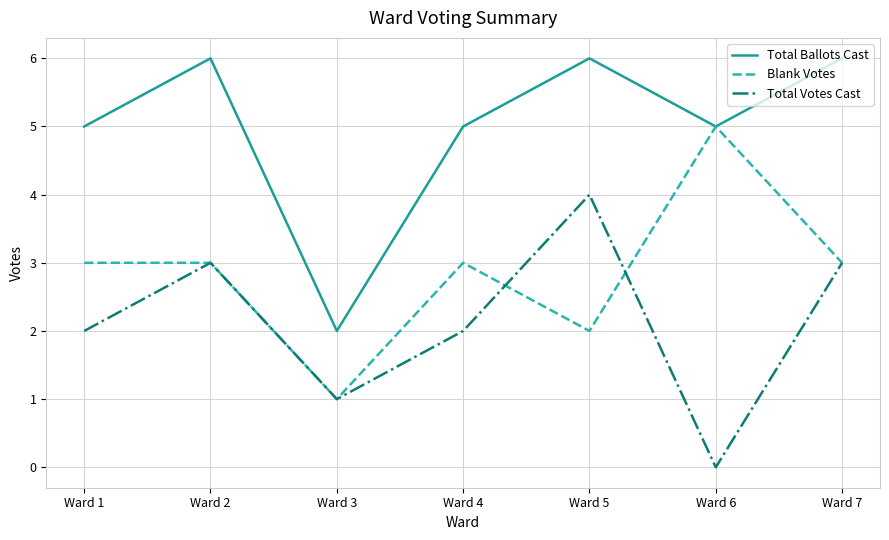

Rank the series by their maximum value, from highest to lowest.

Total Ballots Cast, Blank Votes, Total Votes Cast